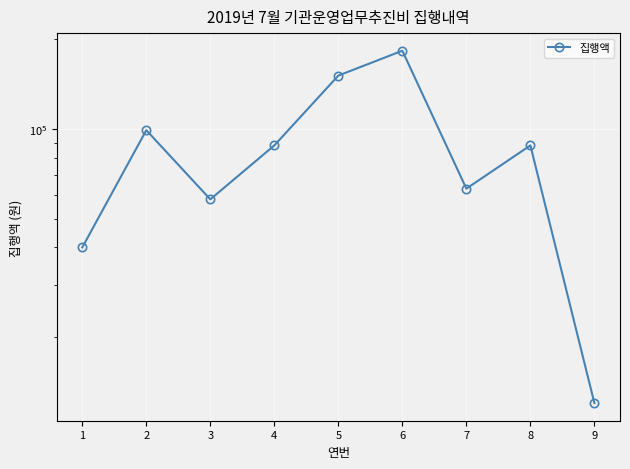

List the labels in order of value, largest first.

6, 5, 2, 4, 8, 7, 3, 1, 9